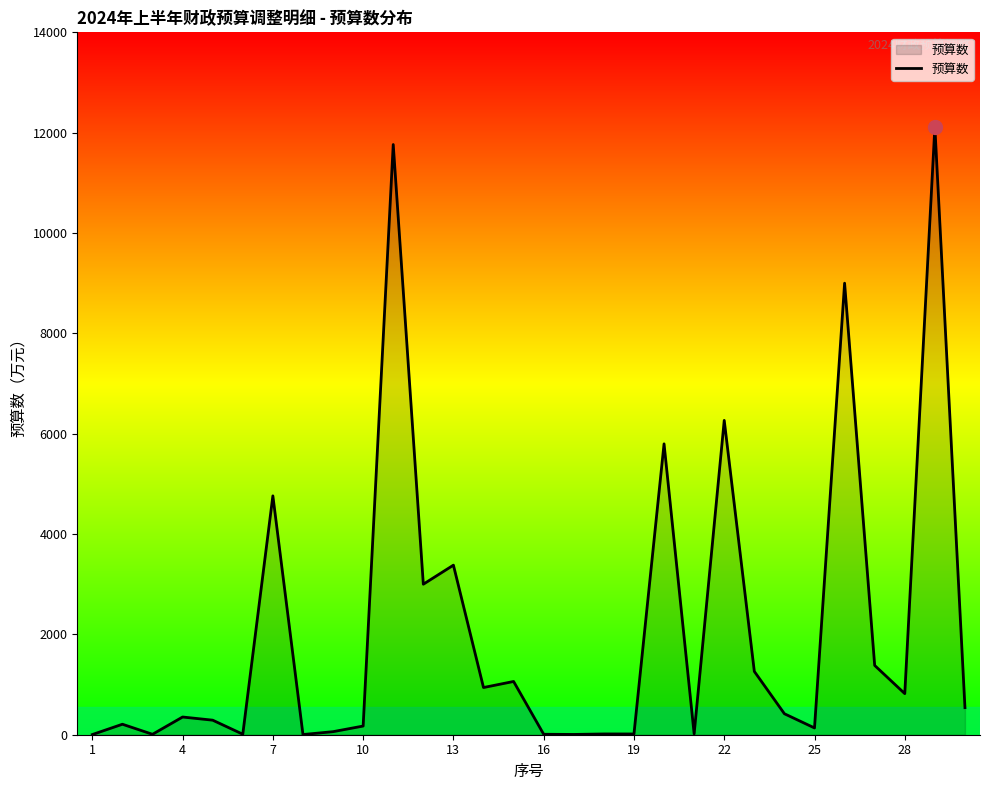

What is the maximum value shown in the chart?

12114.0